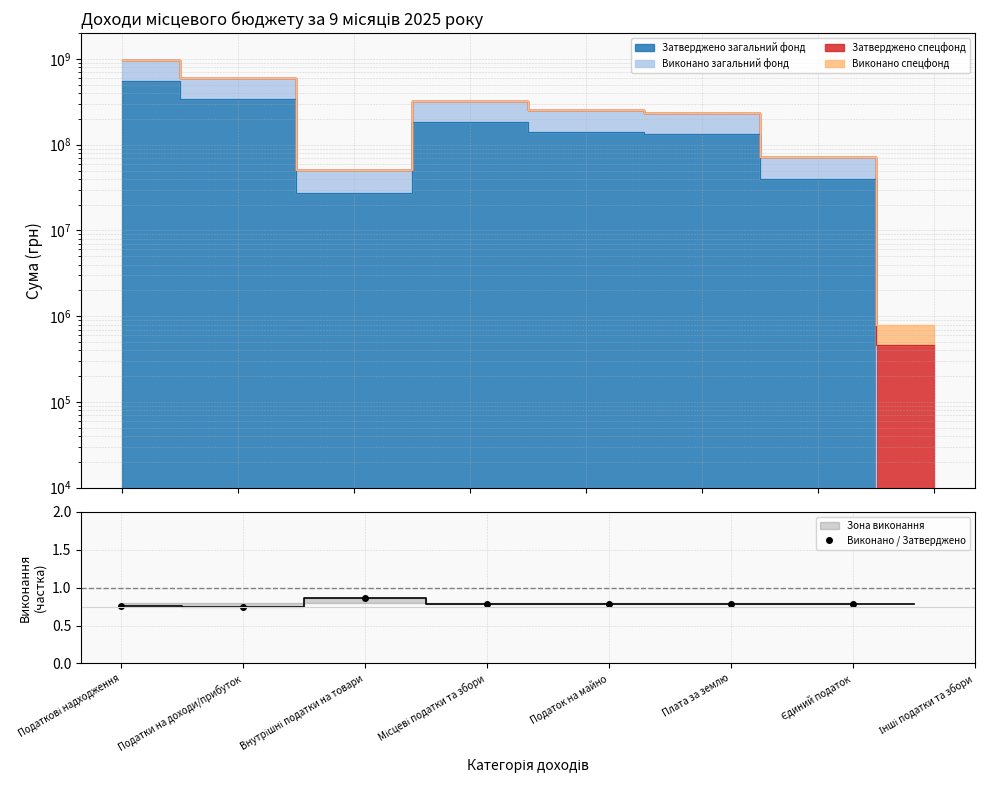

Does the chart have visible grid lines?

Yes